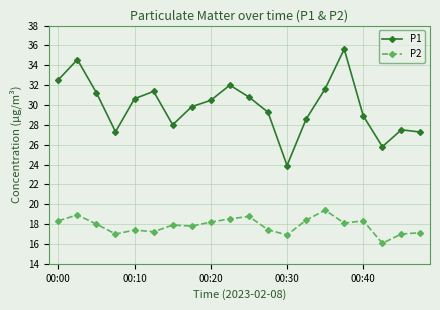

What is the difference between the maximum and minimum values in the P1 series?

11.7